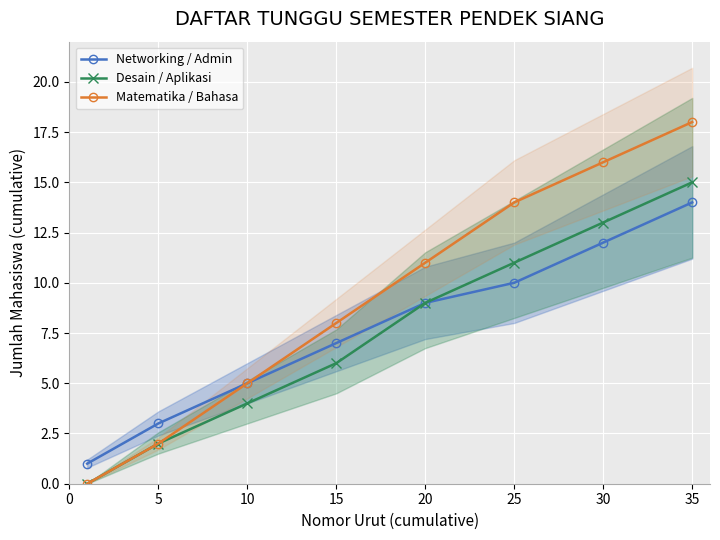

What are all the series names shown in the legend?

Networking / Admin, Desain / Aplikasi, Matematika / Bahasa